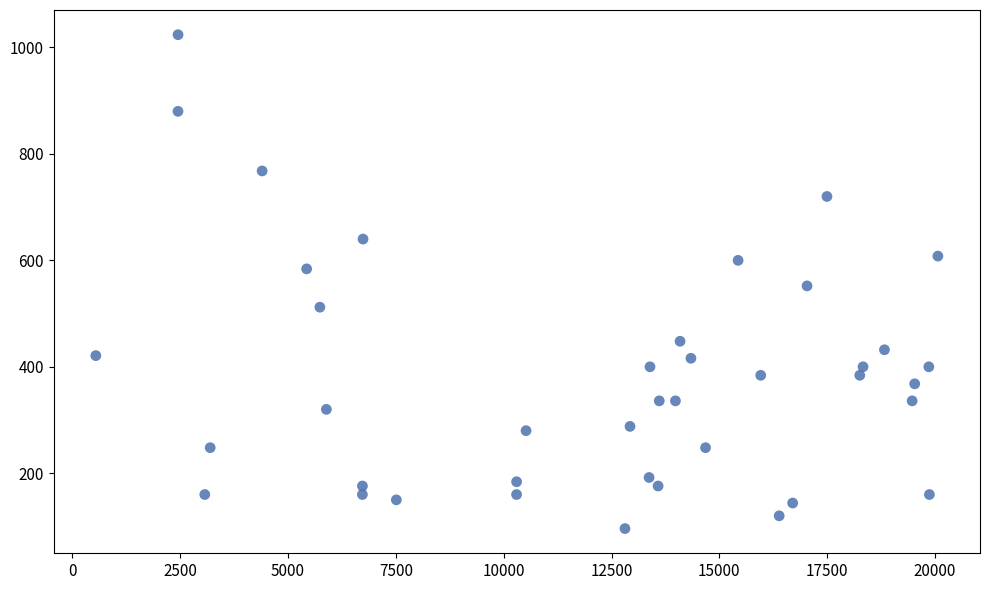

What is the range of Y values (max minus min)?

928